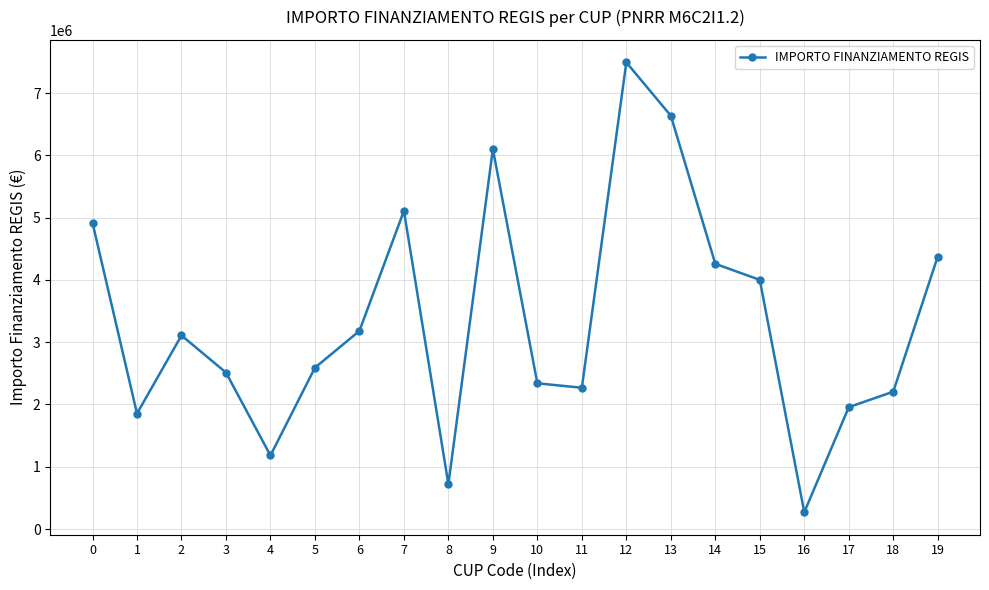

What is the sum of all values?

67071723